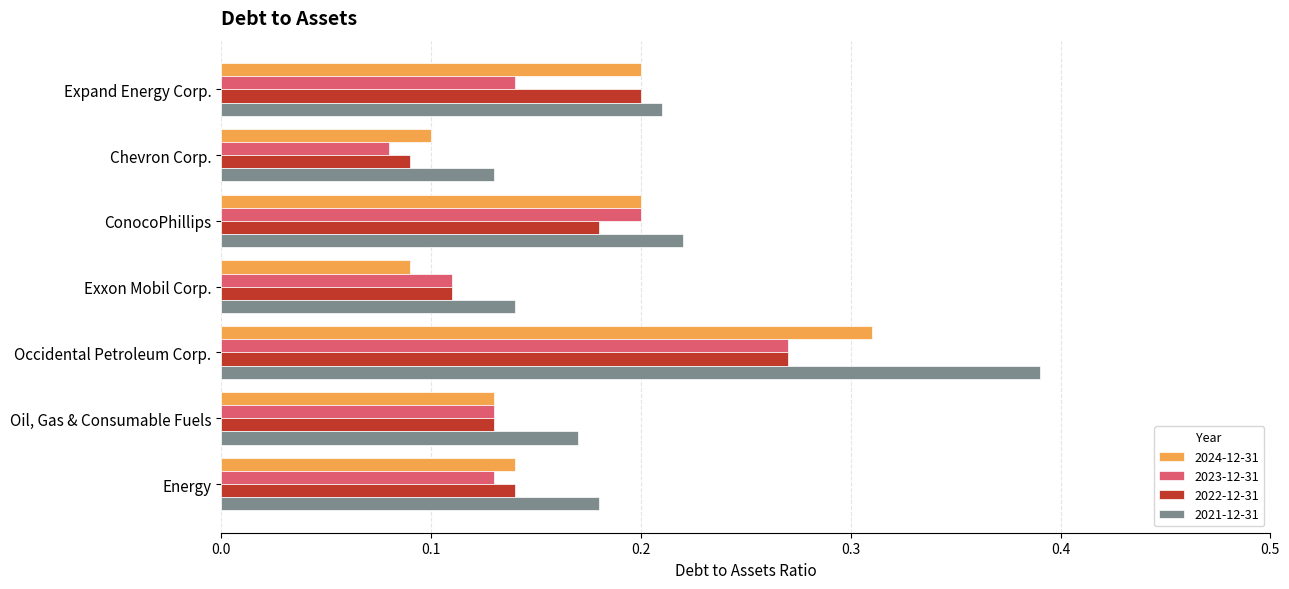

Which series has the largest total across all categories?

2021-12-31